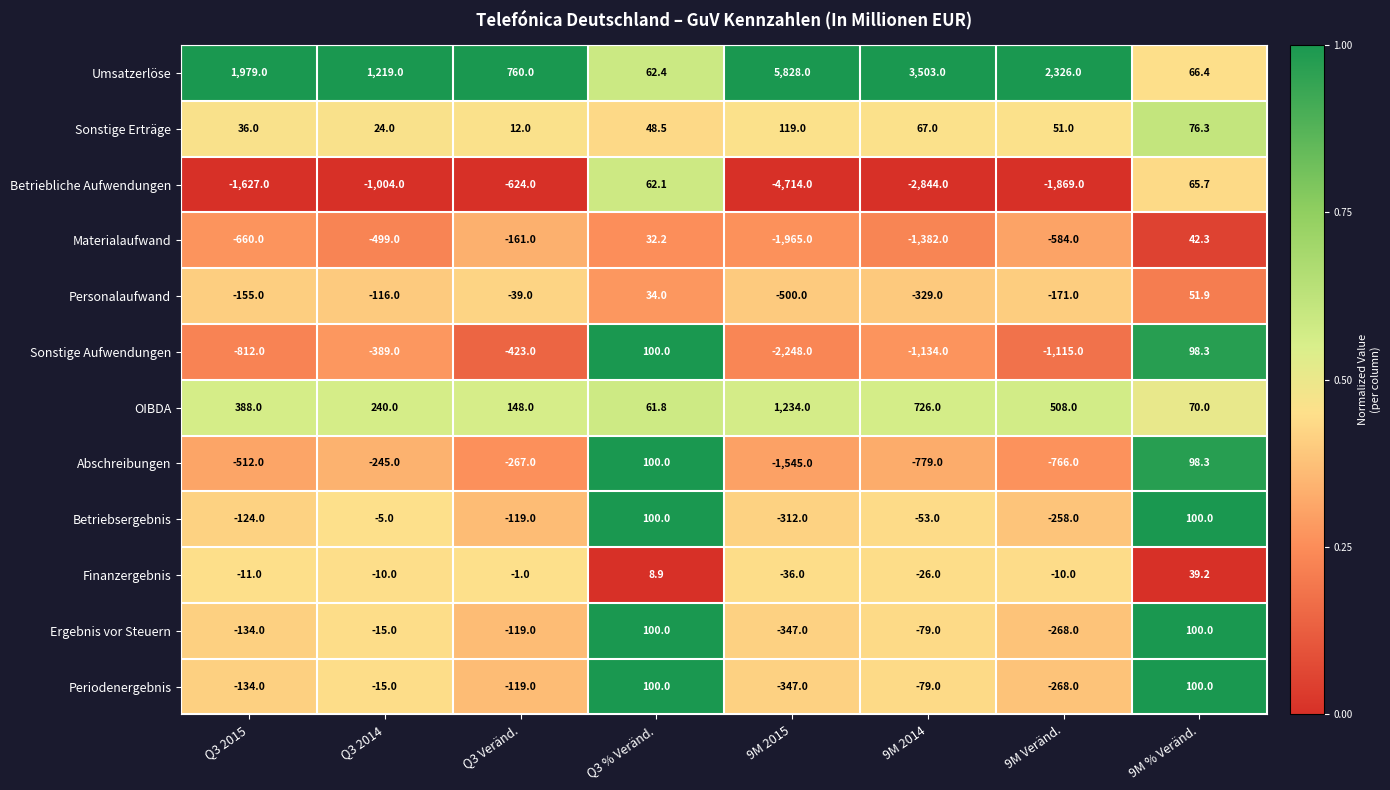

At which category is the sum across all series the highest?

9M % Veränd.